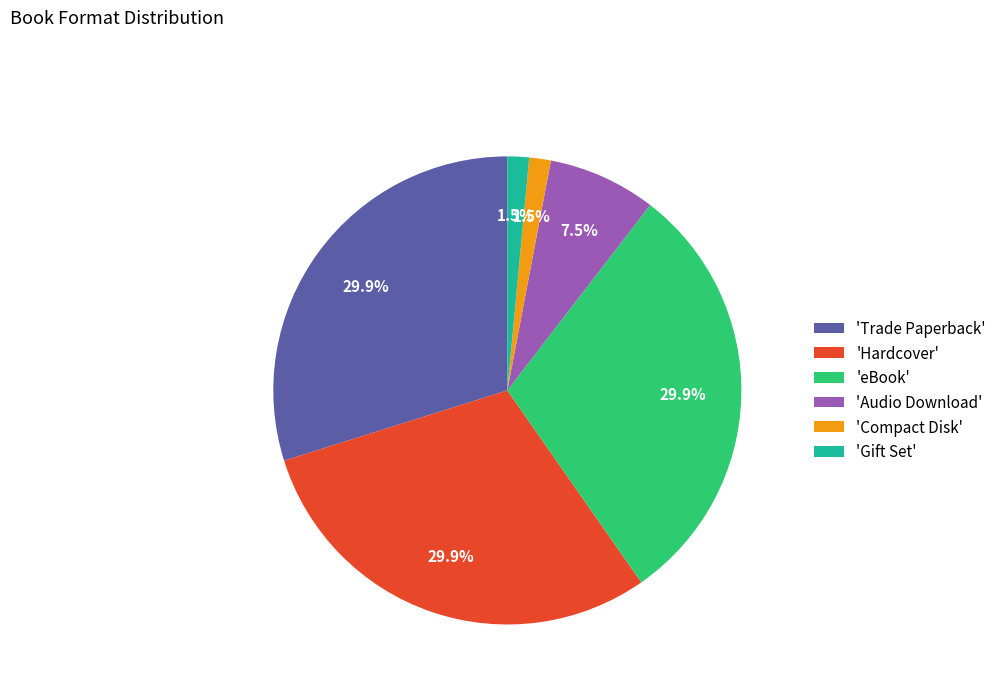

Which has a higher value, 'Audio Download' or 'Gift Set'?

'Audio Download'